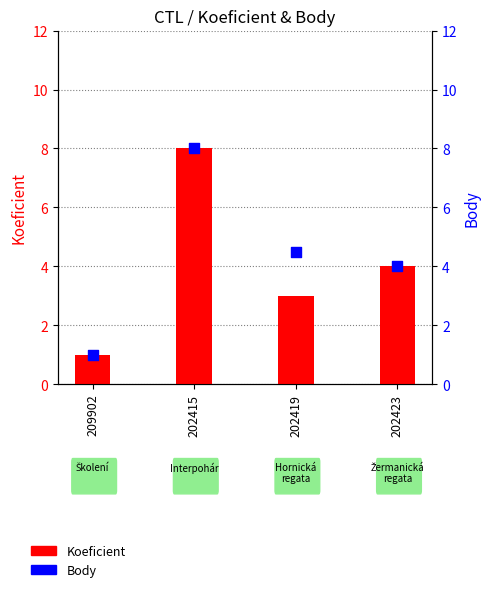

What is the total value across all series at 202423?

8.0